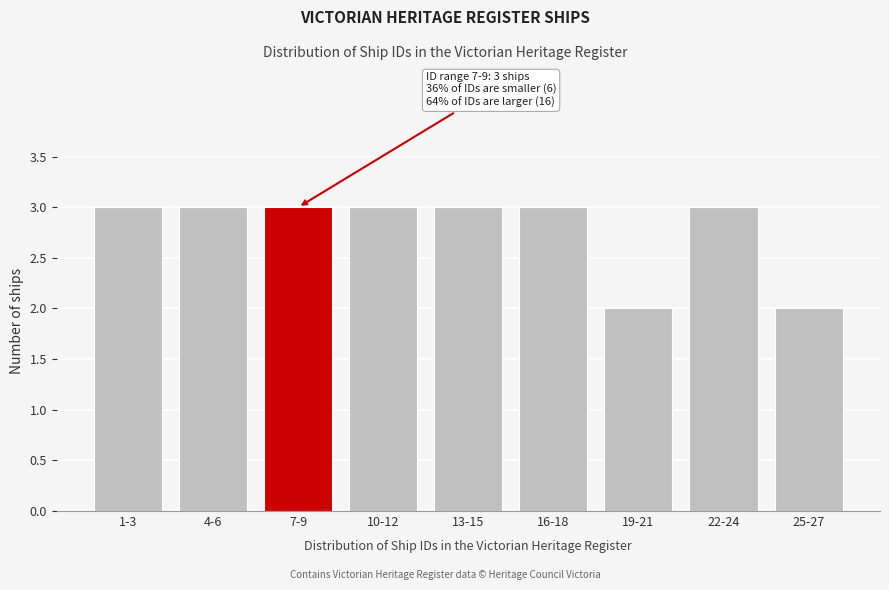

Reading right to left, list all the values displayed in this chart.

2	3	2	3	3	3	3	3	3